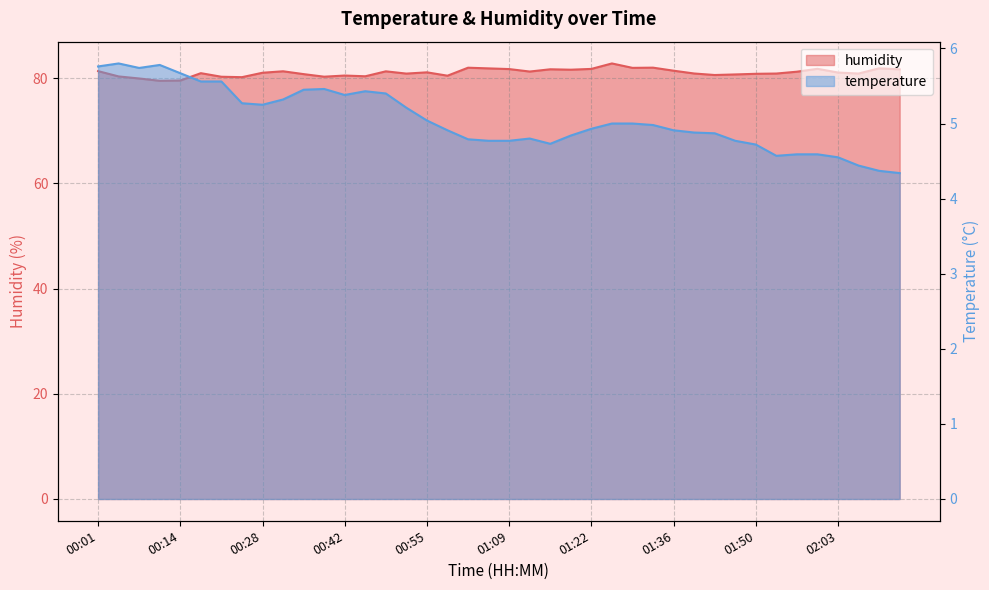

Where is the first local maximum for temperature?

00:04